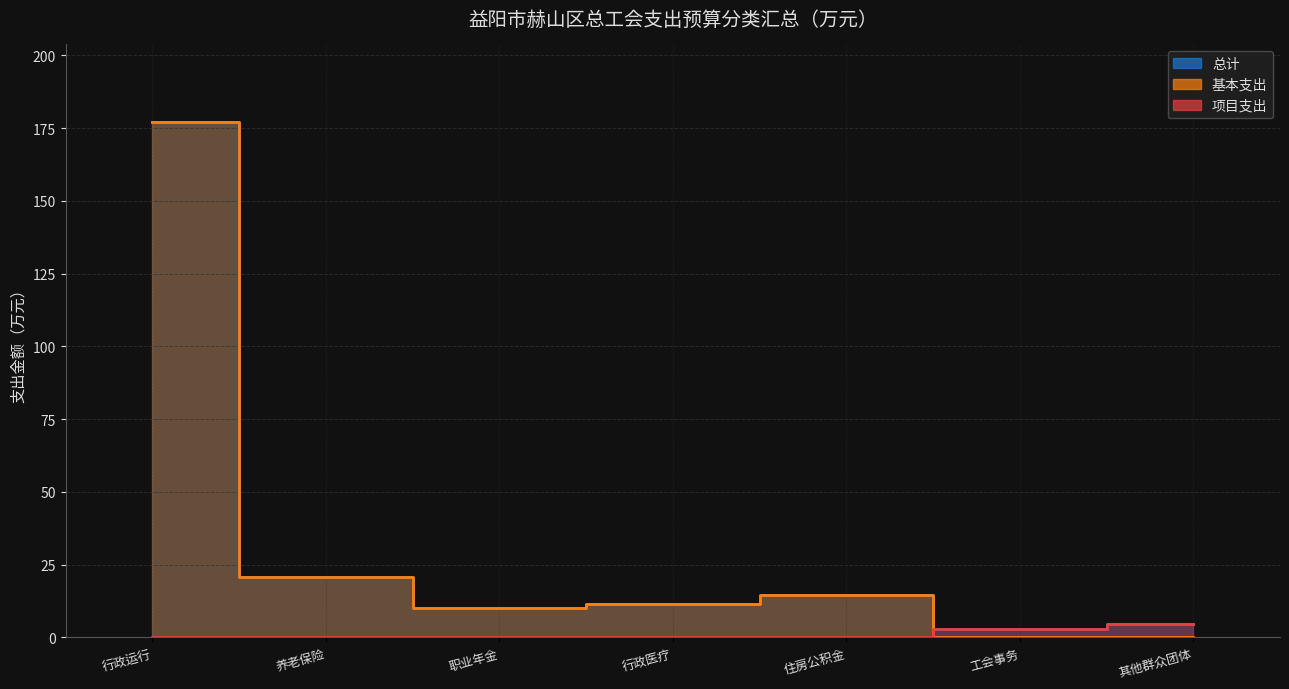

Which label corresponds to the largest value in the chart?

行政运行